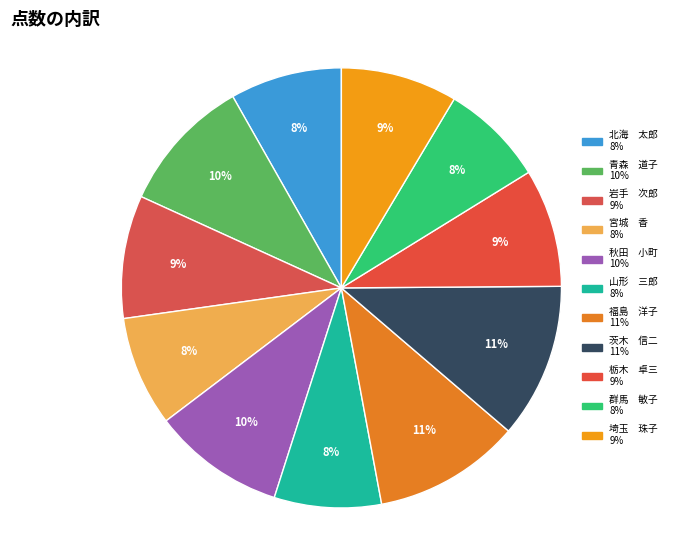

How many slices are in this pie chart?

11